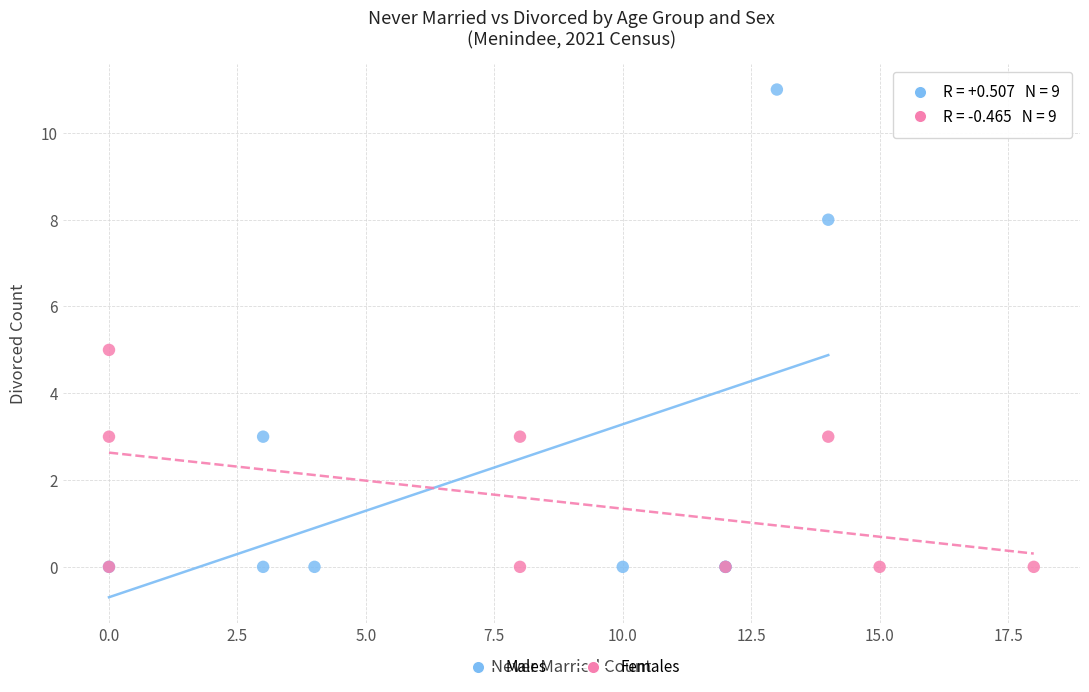

What are all the series names shown in the legend?

Males, Females